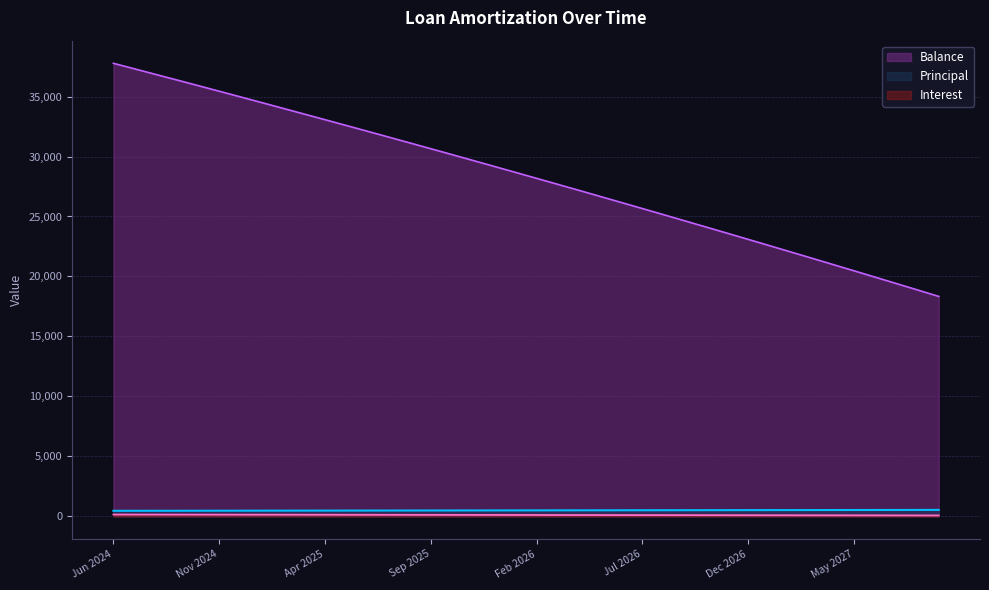

True or false: Interest has a value of 132.8 at Apr 2025.

True